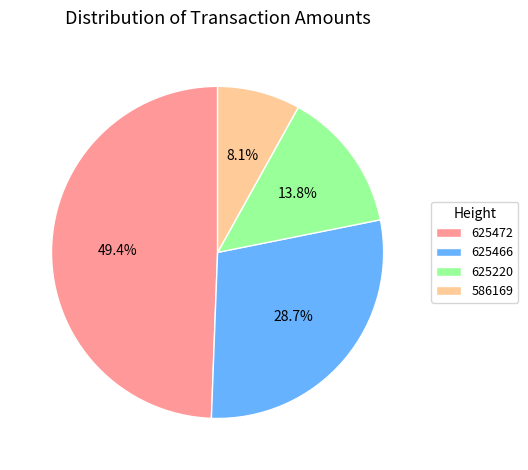

To the nearest percent, what is the difference between the 625466 and 586169 slice percentages?

21%